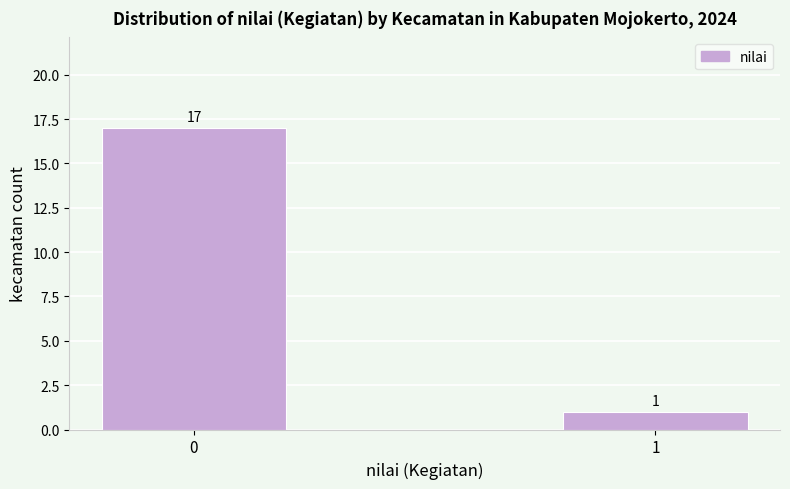

Reading left to right, transcribe all the data shown in this chart.

0=17	1=1